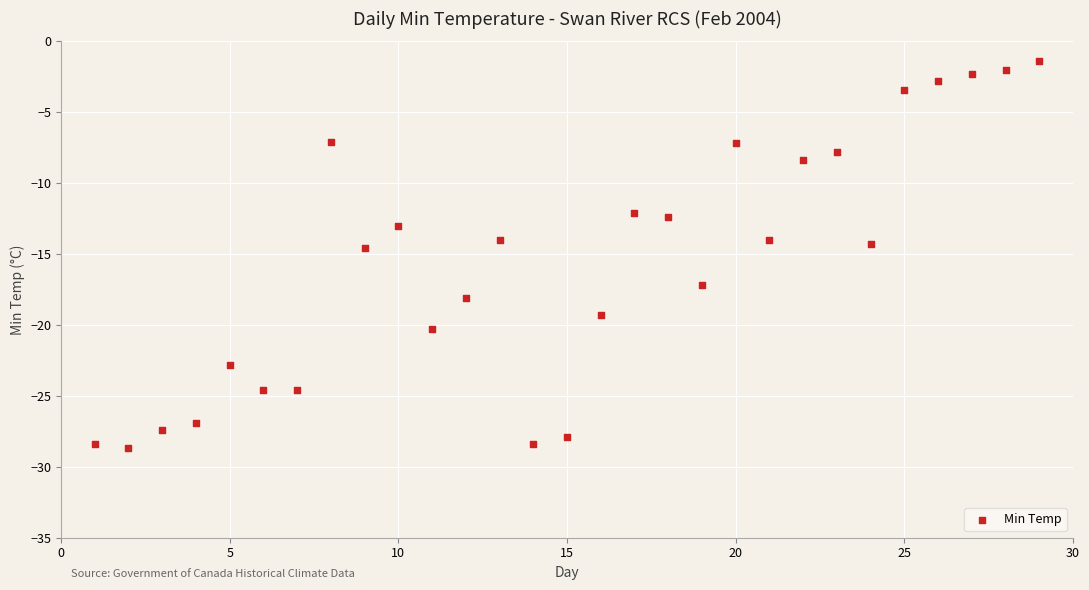

What is the range of X values (max minus min)?

28.0